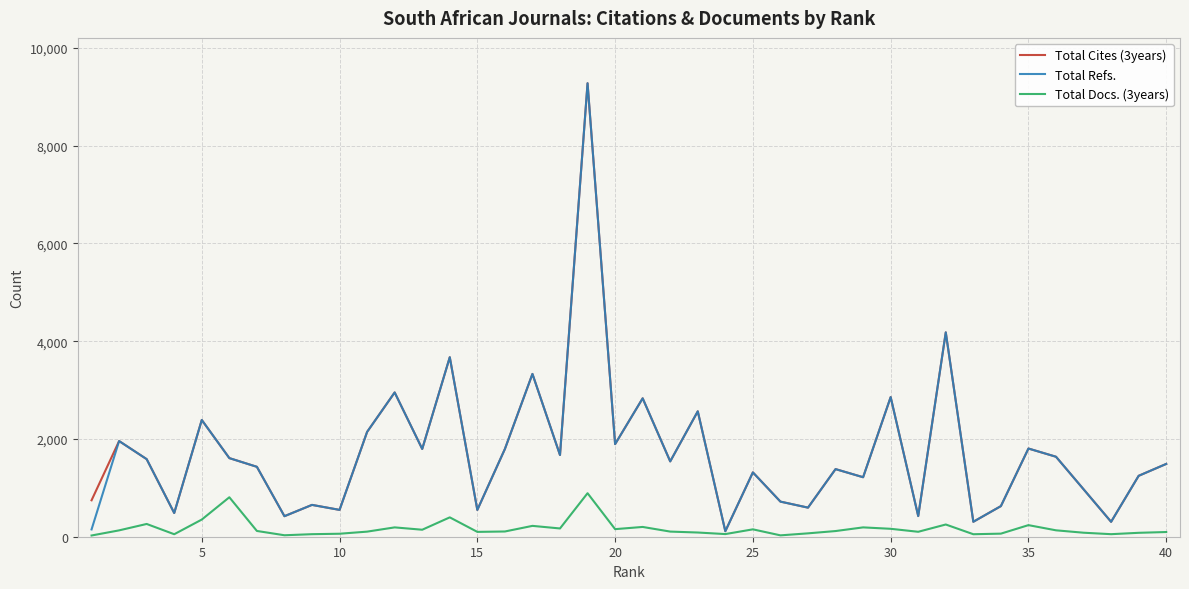

What is the sum of all Total Refs. values?

68419